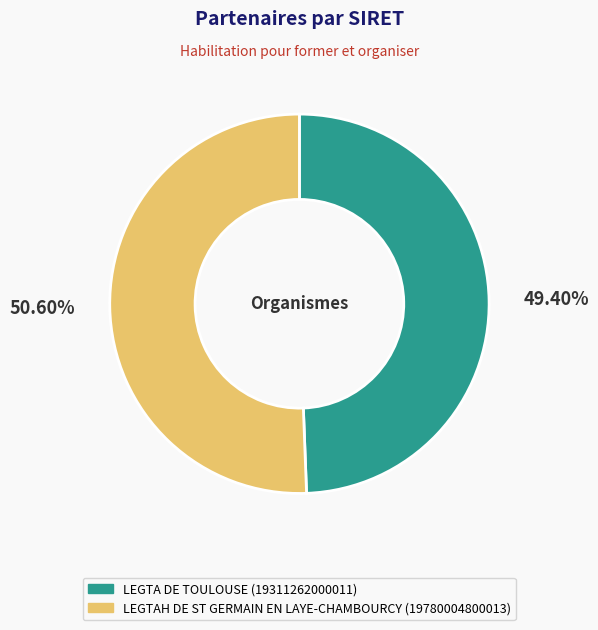

What is the ratio of the value at LEGTAH DE ST GERMAIN EN LAYE-CHAMBOURCY to the value at LEGTA DE TOULOUSE?

1.0